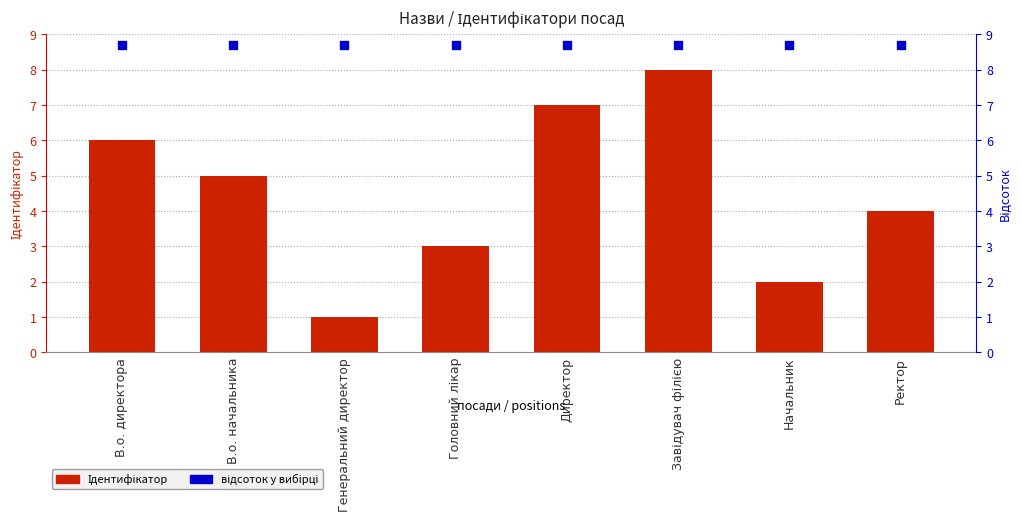

Which has a higher value, Завідувач філією or Генеральний директор?

Завідувач філією